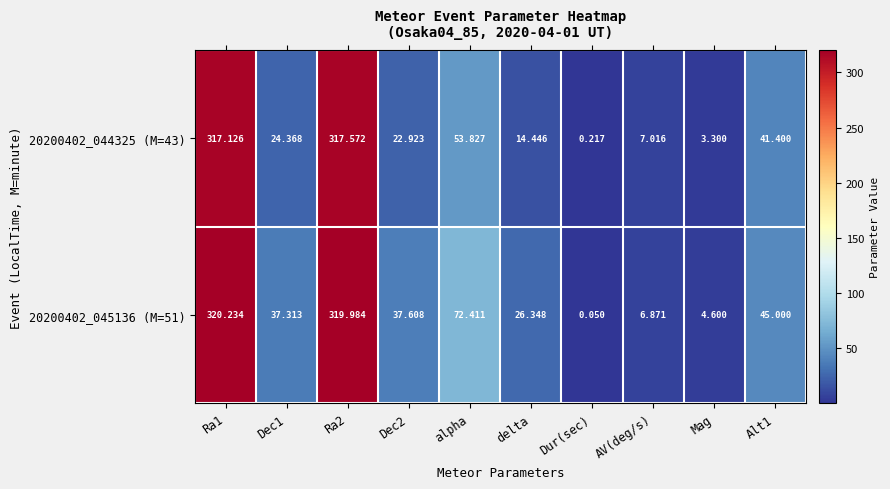

What is the spread (max minus min) of values at delta?

11.9